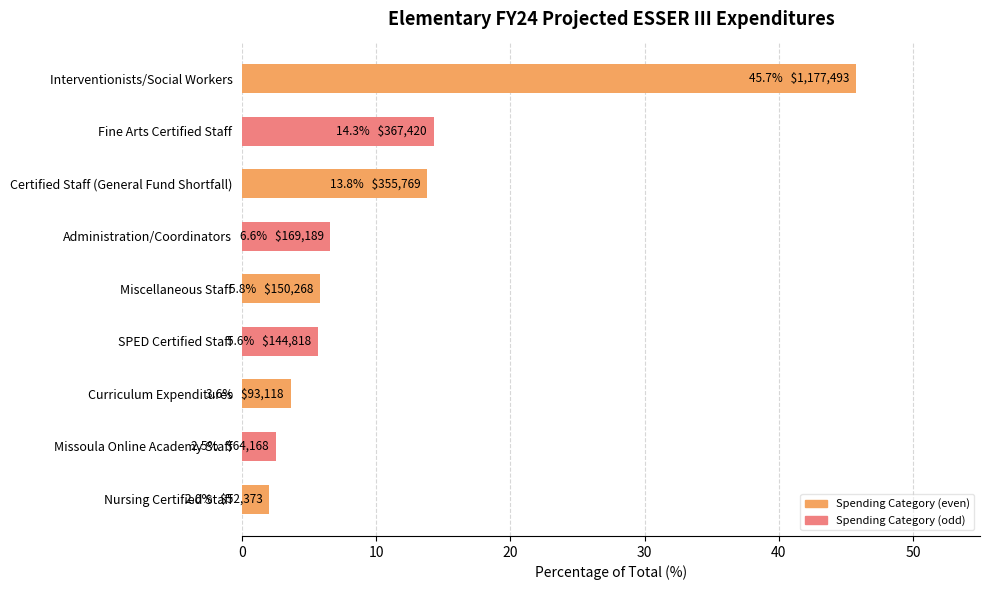

What is the change in value from Certified Staff (General Fund Shortfall) to Administration/Coordinators?

-7.2